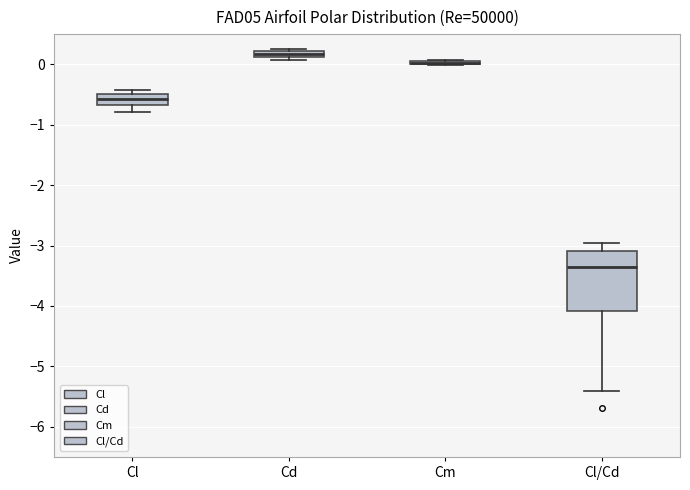

Comparing the boxes themselves (not the whiskers), which one is the tallest?

Cl/Cd